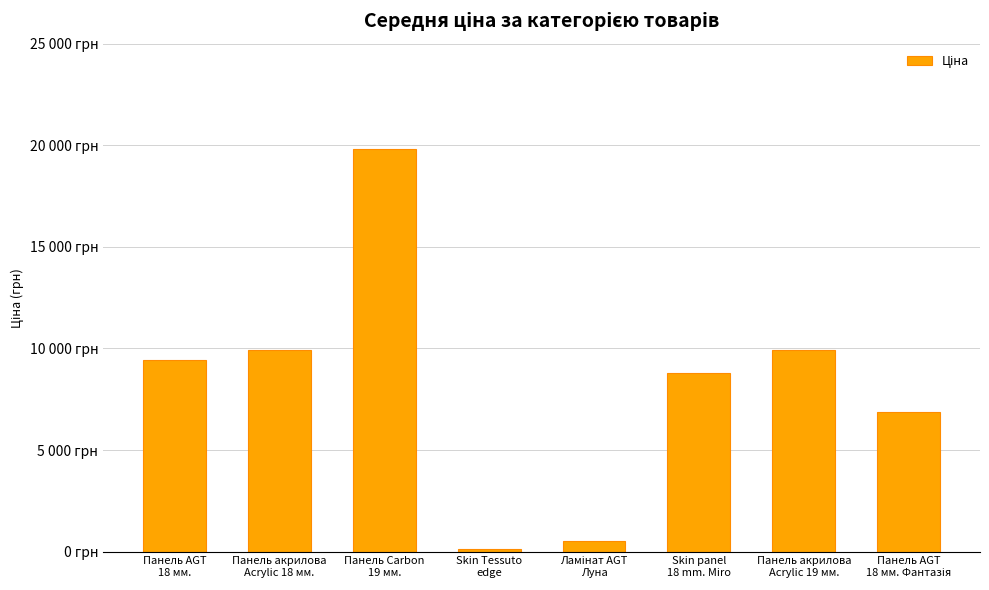

Are the bars horizontal?

No